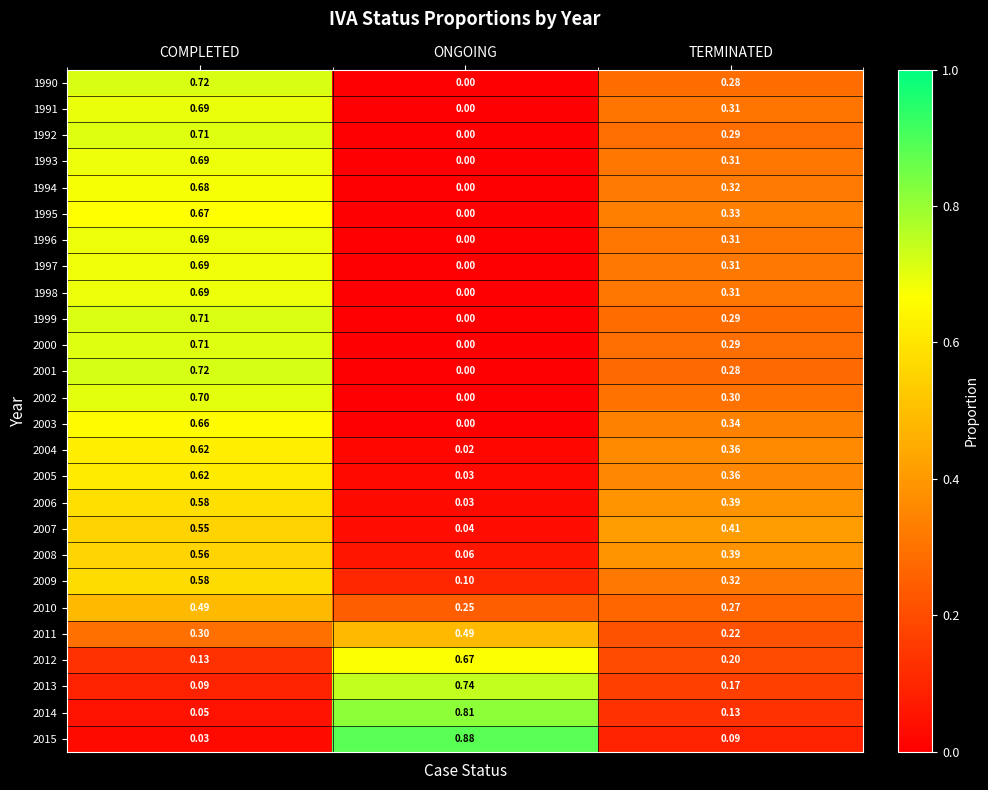

List the labels in order of 1996 value, smallest first.

ONGOING, TERMINATED, COMPLETED